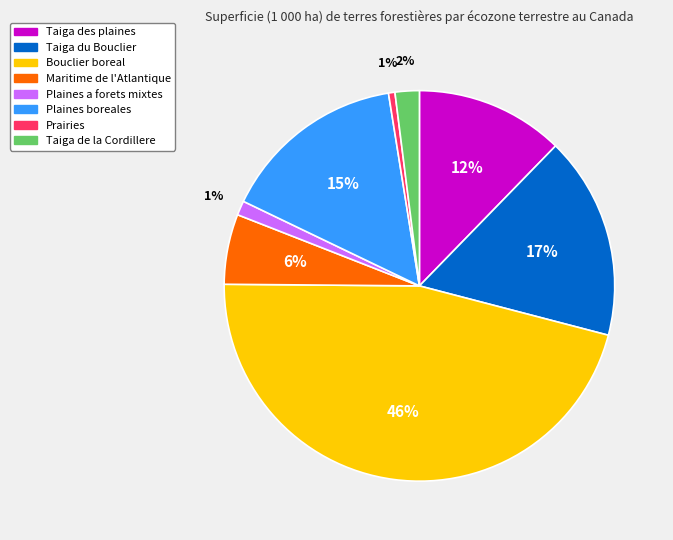

Which category has the biggest portion of the pie?

Bouclier boreal